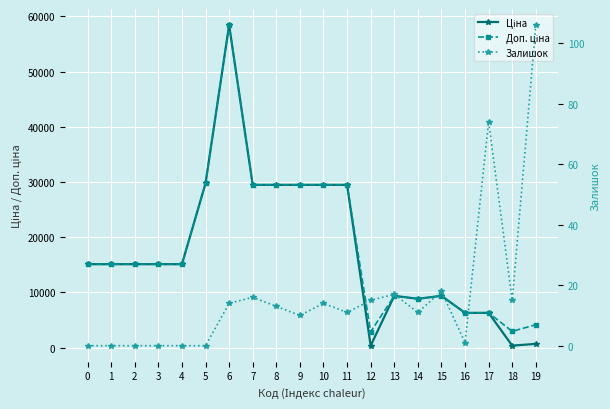

True or false: Доп. ціна has a value of 11184.1 at 8.

False